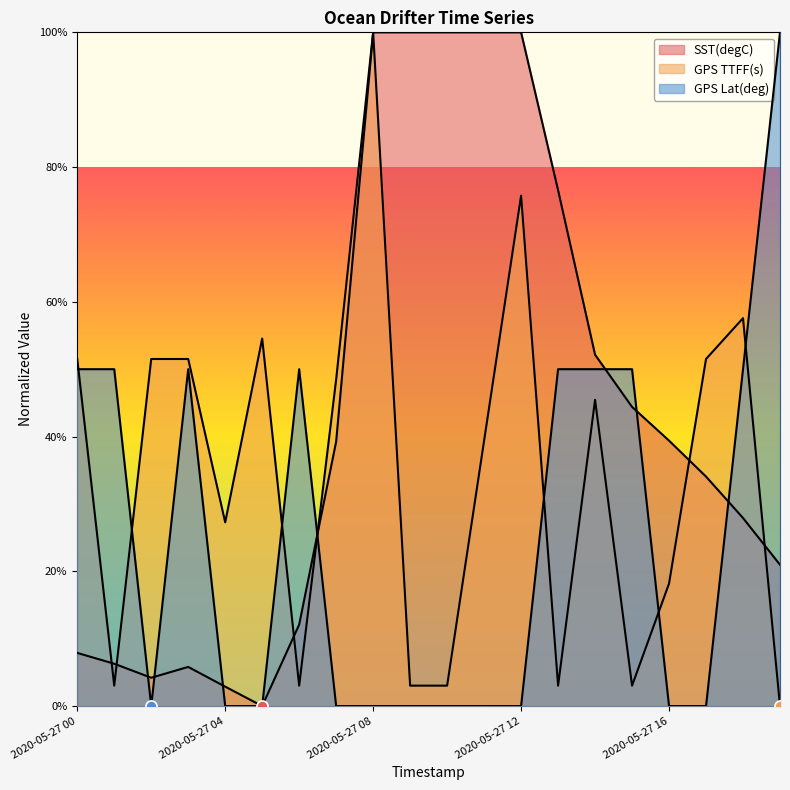

The value of SST(degC) at 2020-05-27 17 is 11.4. True or false?

False